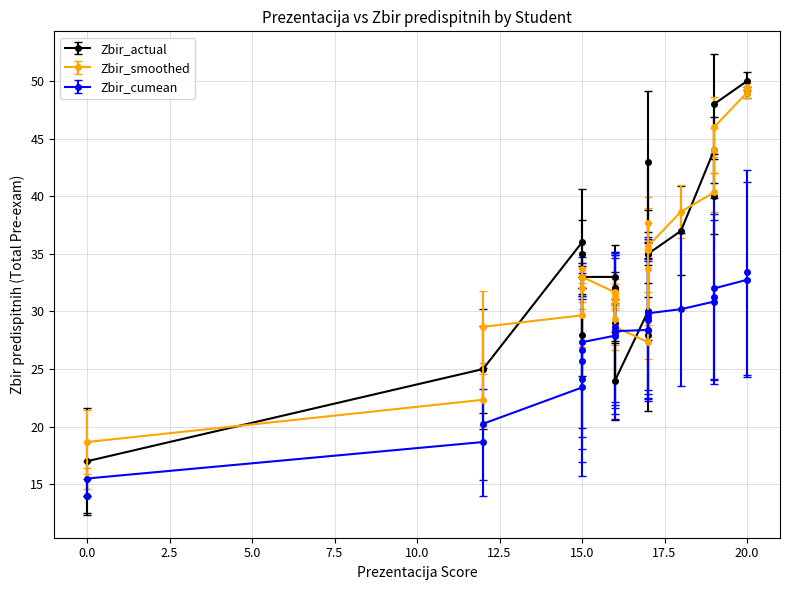

Read the Prezentacija value at 137/18, to the nearest 5.

15